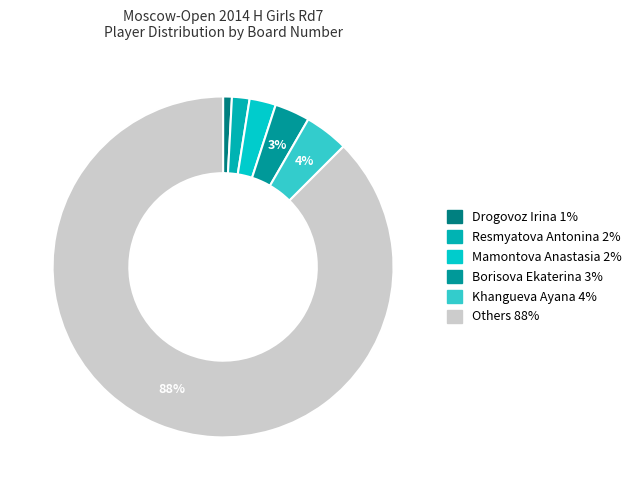

Which category has the smallest portion of the pie?

Drogovoz Irina